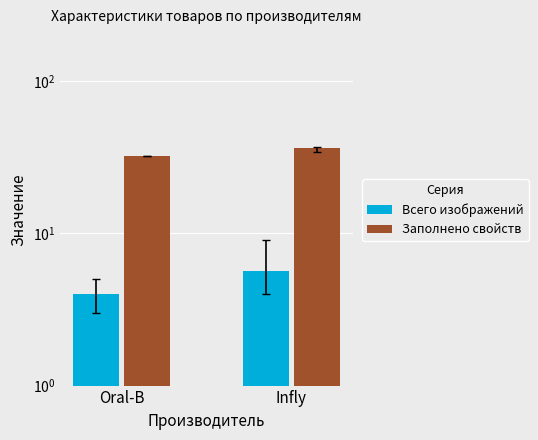

At which label is Всего изображений closest to 4?

Oral-B